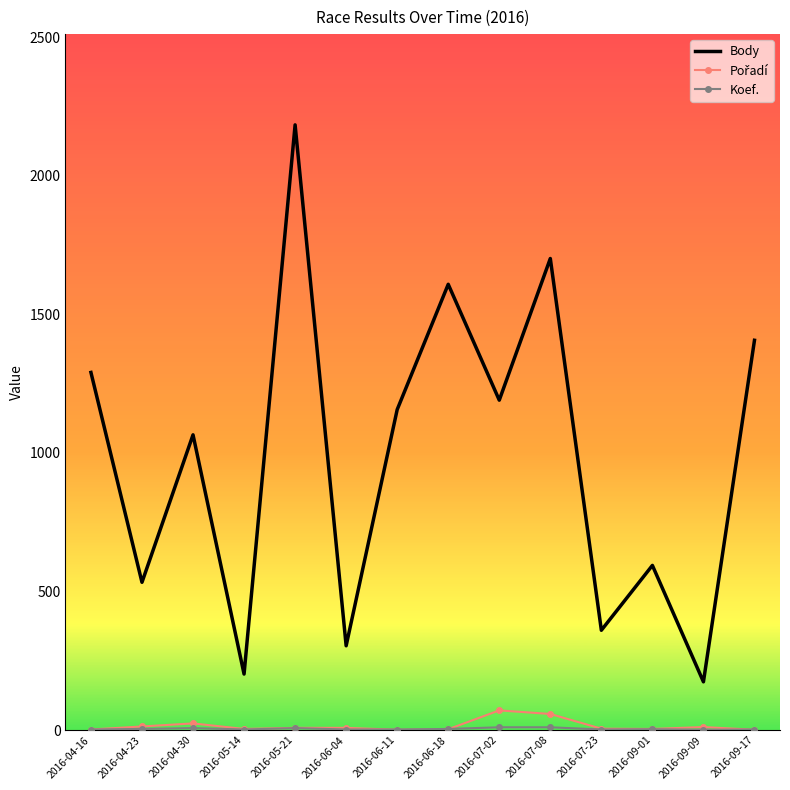

Which series has the largest total across all categories?

Body